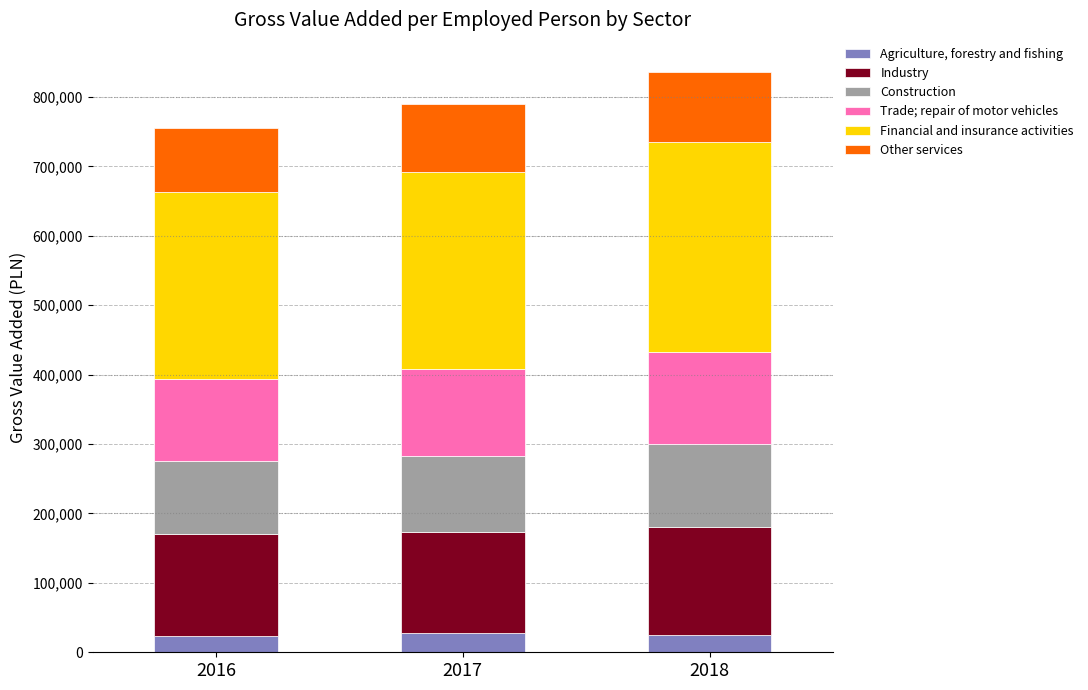

What is the sum of the Agriculture, forestry and fishing values at 2018 and 2016?

48459